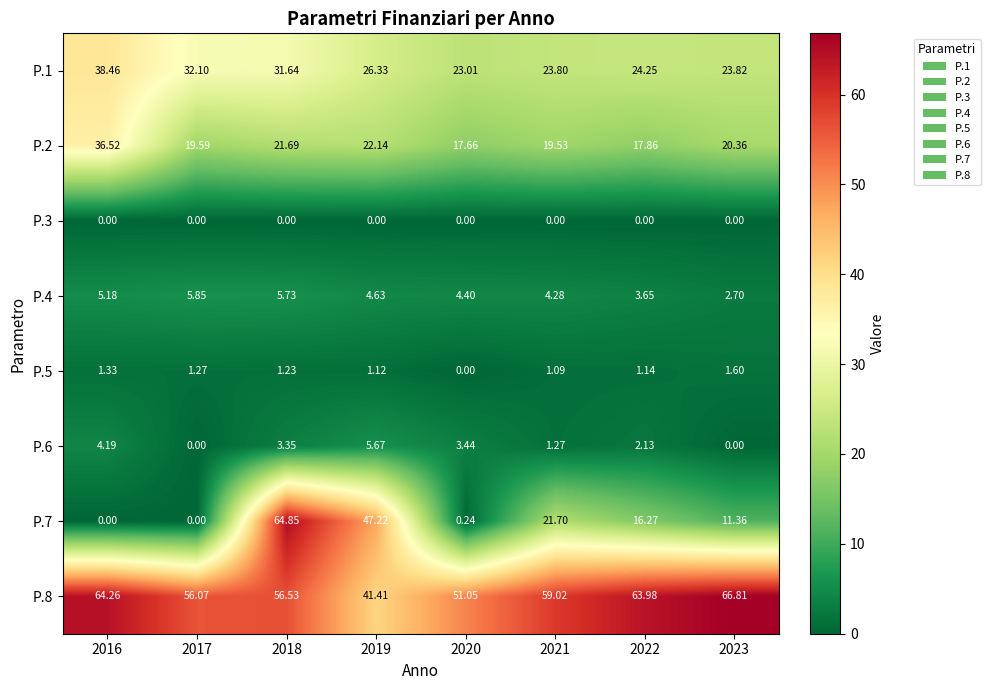

What is the maximum value shown in the chart?

66.8